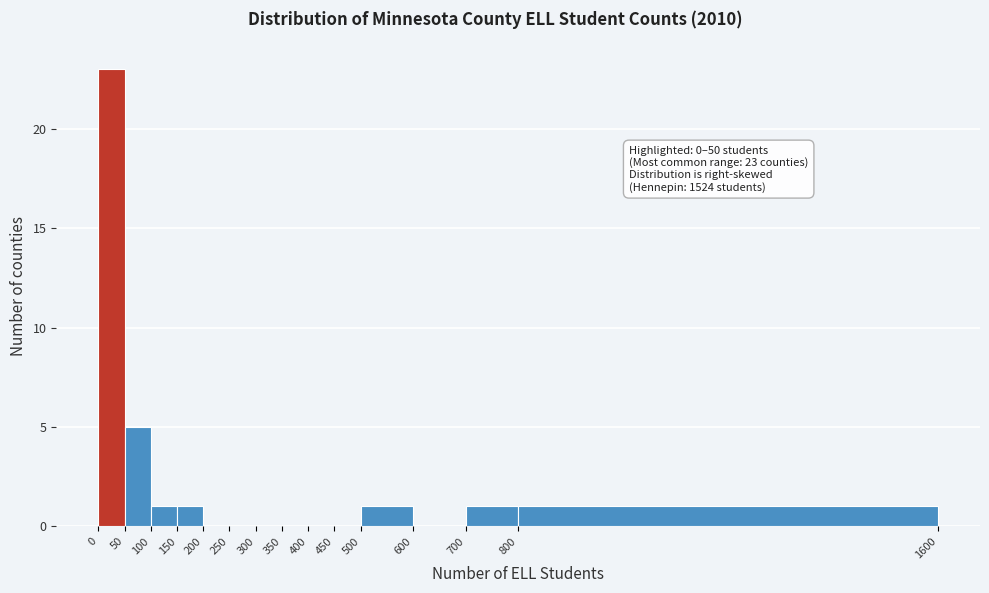

Over which range of the x-axis is the bar tallest?

0 to 50